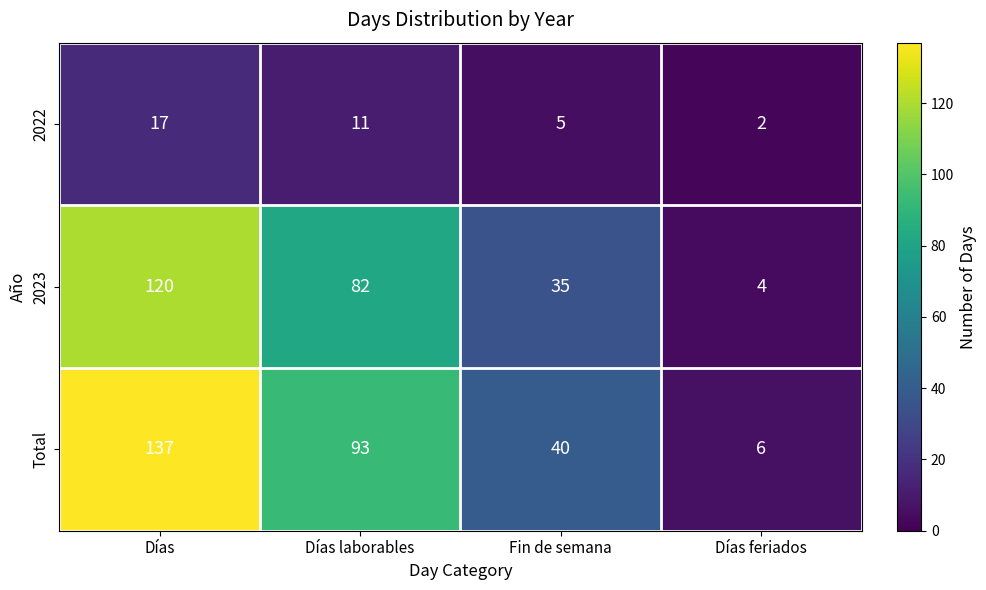

What is the average value of the Total series?

69